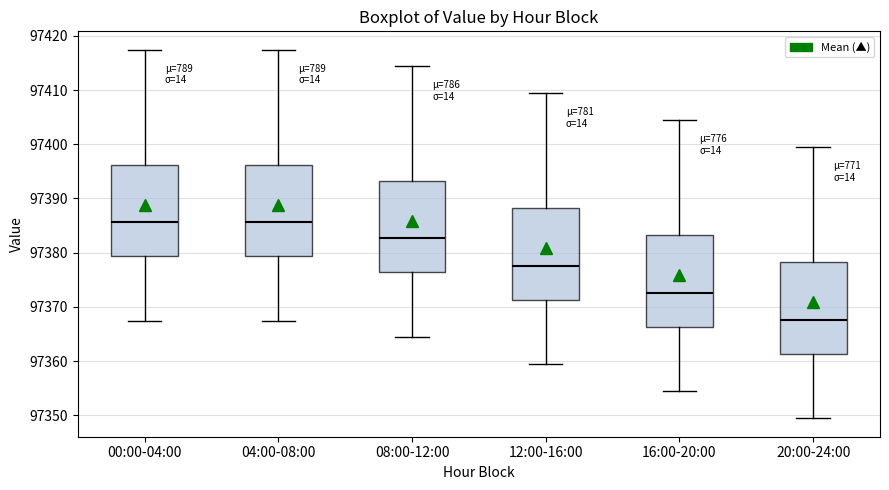

Reading left to right, transcribe this box plot: for each box, give where its median line is, the range the box spans, and where its two whiskers end, as read against the y-axis. The values are not printed on the chart, so give them approximately, as read against the axis.

00:00-04:00: median 97386, box 97379 to 97396, whiskers 97367 to 97417
04:00-08:00: median 97386, box 97379 to 97396, whiskers 97367 to 97417
08:00-12:00: median 97383, box 97376 to 97393, whiskers 97364 to 97414
12:00-16:00: median 97378, box 97371 to 97388, whiskers 97359 to 97409
16:00-20:00: median 97373, box 97366 to 97383, whiskers 97354 to 97404
20:00-24:00: median 97368, box 97361 to 97378, whiskers 97349 to 97399